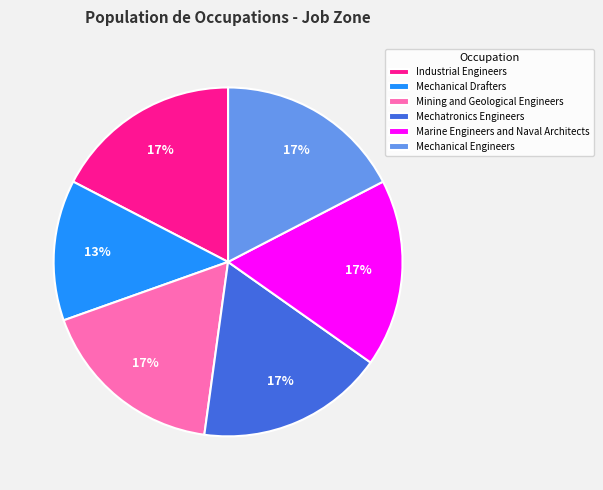

To the nearest percent, what is the difference between the largest and smallest slice percentages?

4%